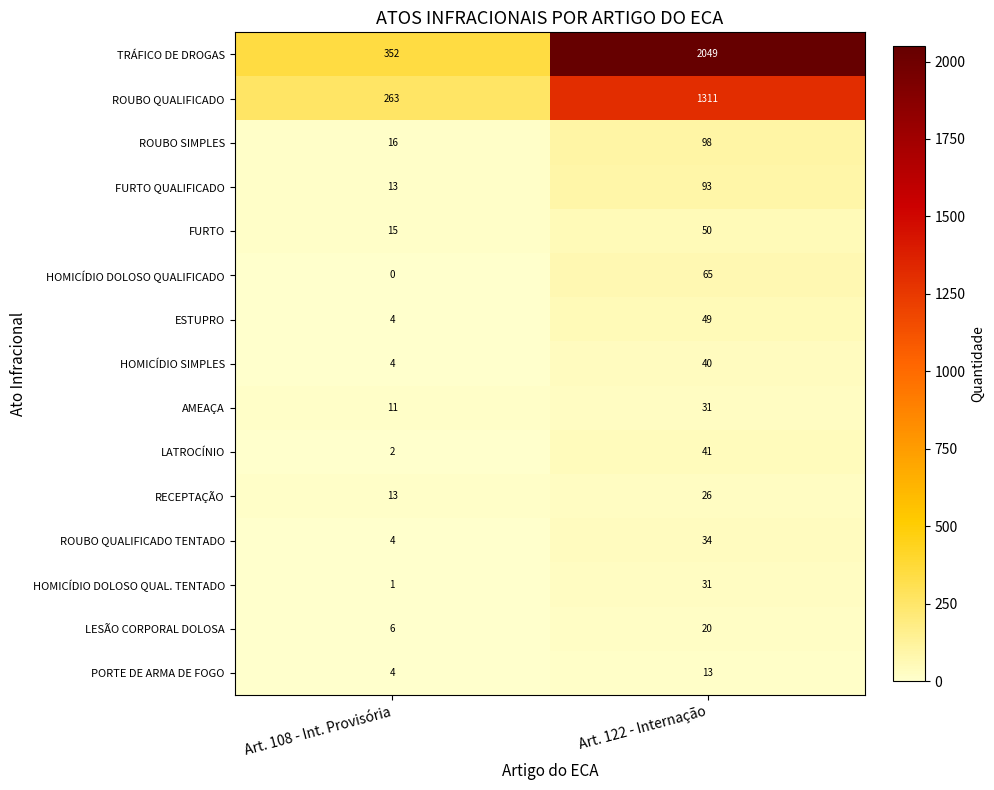

What is the average value of the LATROCÍNIO series?

22